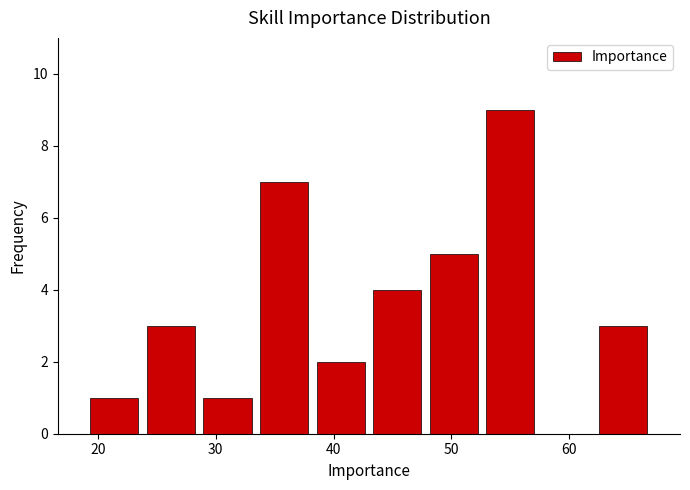

Which range on the x-axis has the tallest bar?

52.6 to 57.4